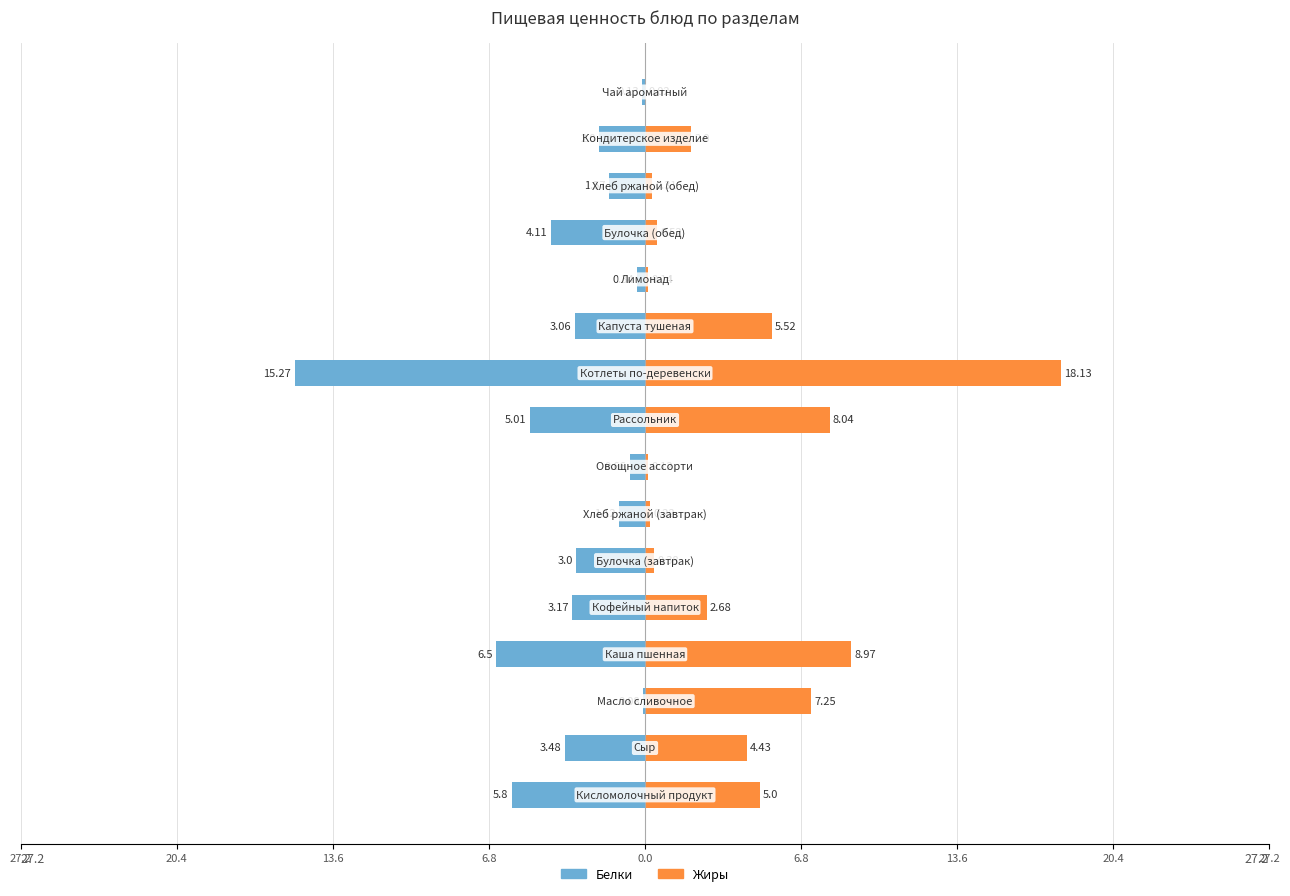

How many distinct data groups are displayed?

2